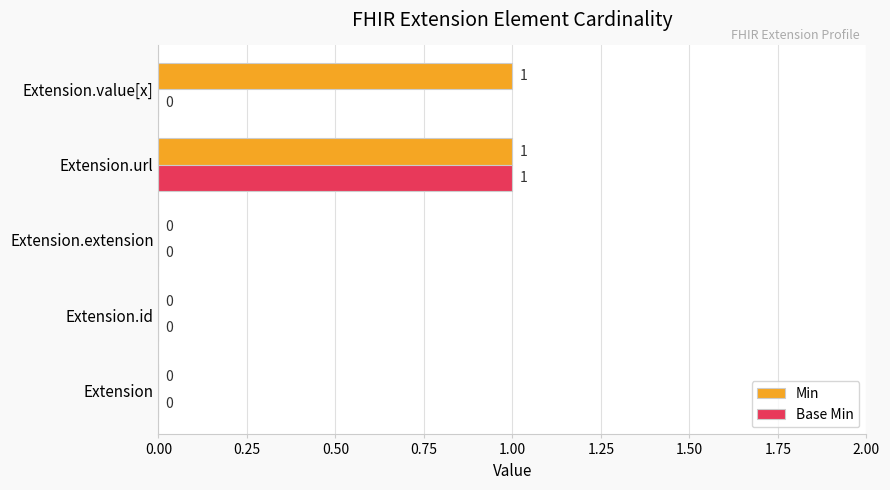

The Base Min series shows -1 at Extension.value[x]. True or false?

False